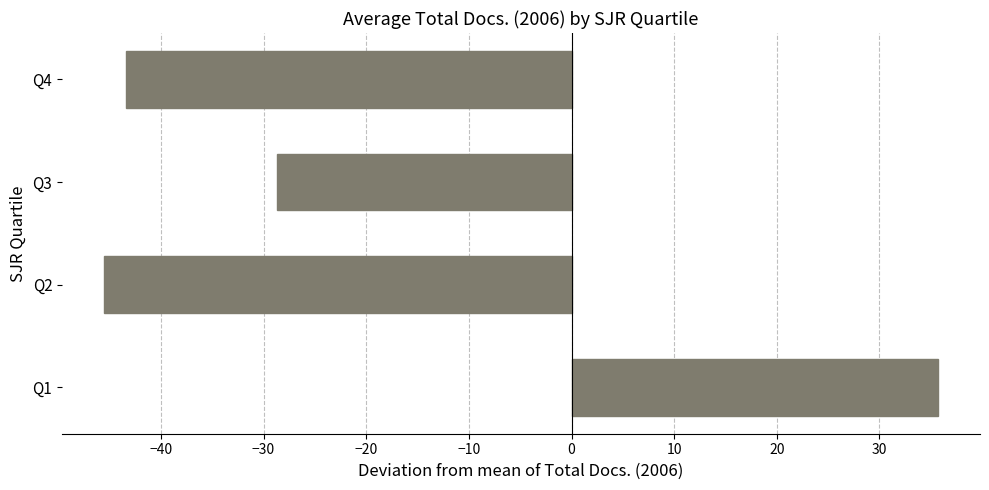

How many negative values are there?

3